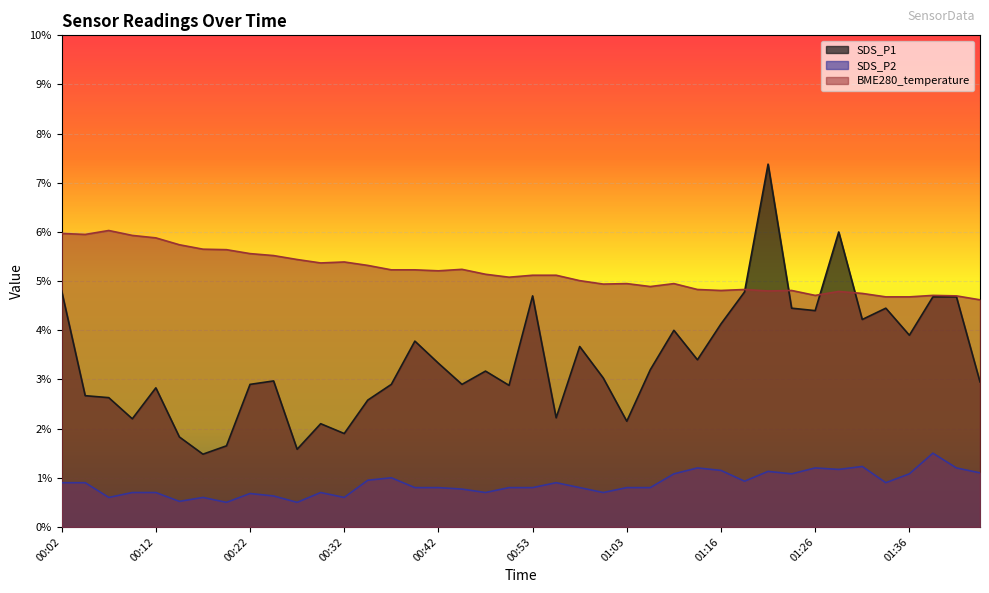

True or false: BME280_temperature and SDS_P2 intersect in this chart.

False